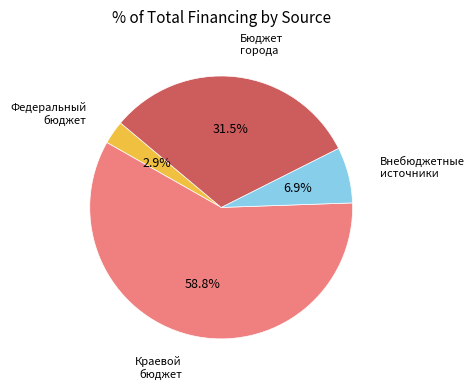

Does any single category account for the majority?

Yes